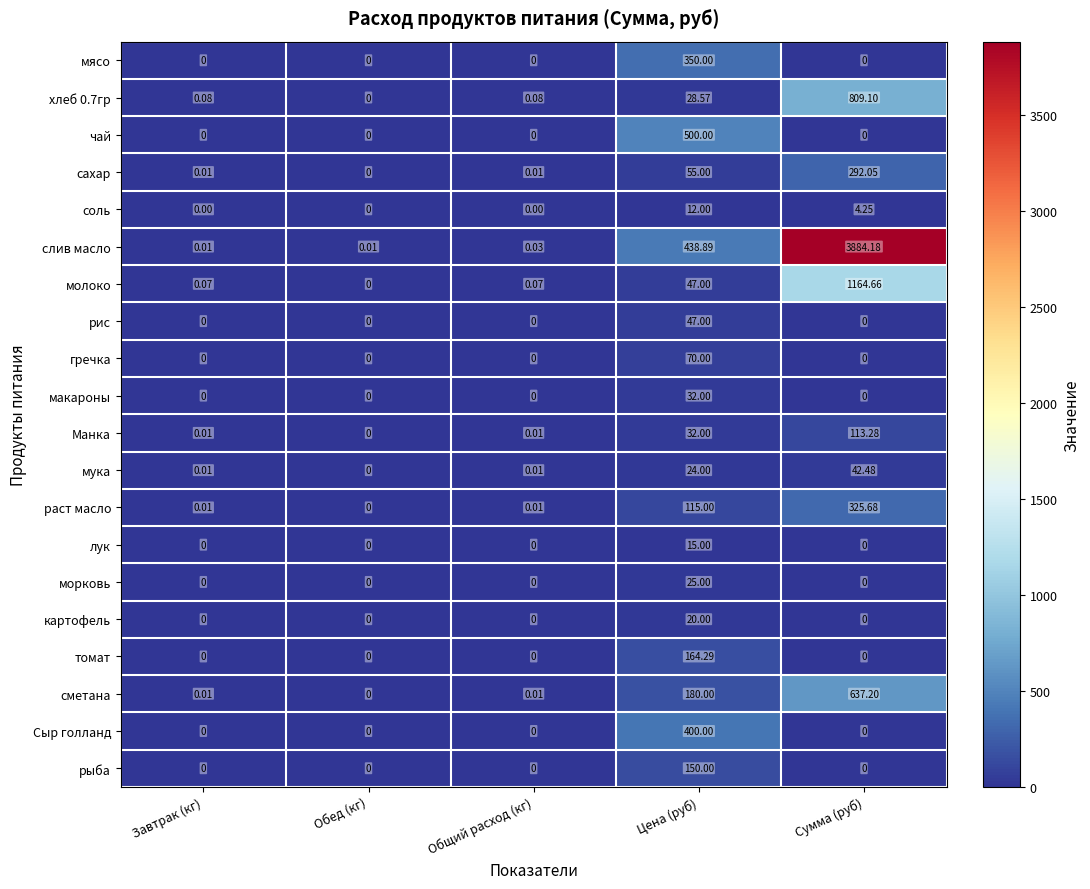

Rank the series by their maximum value, from lowest to highest.

соль, лук, картофель, морковь, макароны, мука, рис, гречка, Манка, рыба, томат, сахар, раст масло, мясо, Сыр голланд, чай, сметана, хлеб 0.7гр, молоко, слив масло